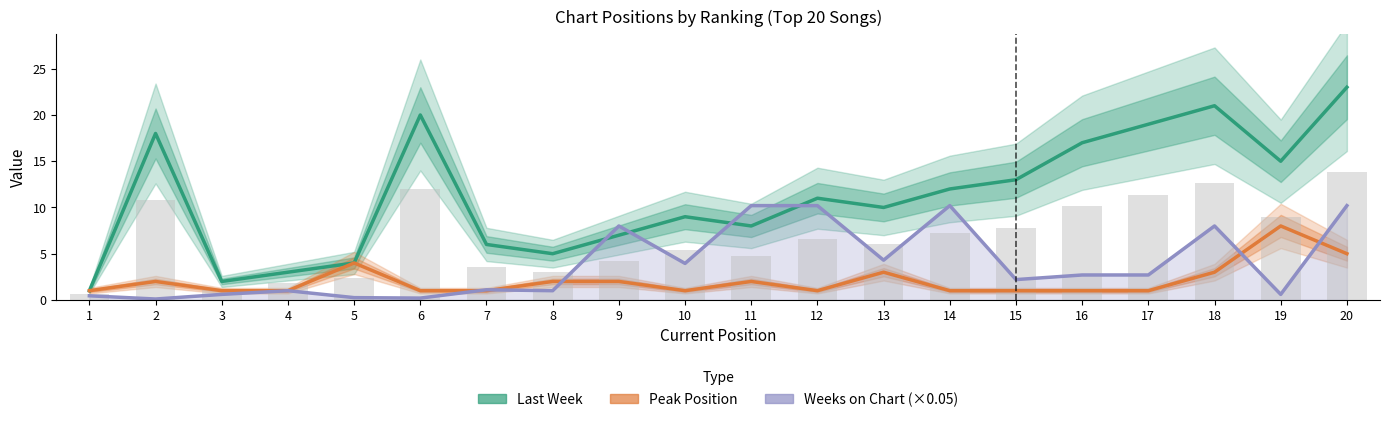

What is the value of the Peak Position bar at the 7th from the left?

1.0